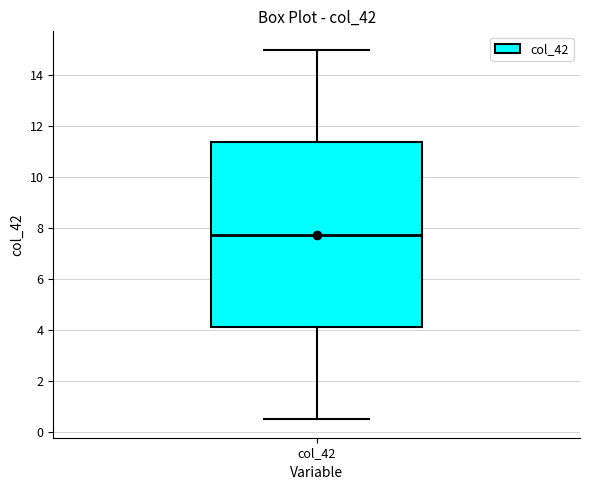

Transcribe this box plot: give where the median line is, the range the box spans, and where the two whiskers end, as read against the y-axis. The values are not printed on the chart, so give them approximately, as read against the axis.

median 7.8, box 4.2 to 11.4, whiskers 0.6 to 15.0